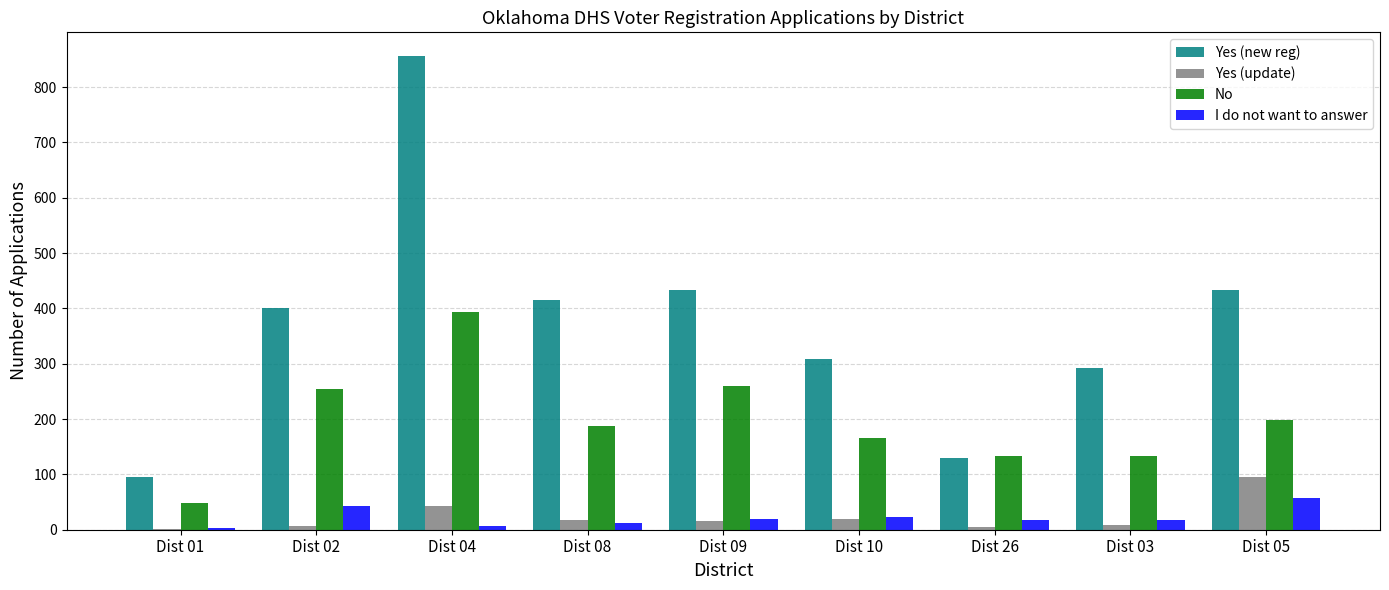

What is the sum of all No values?

1775